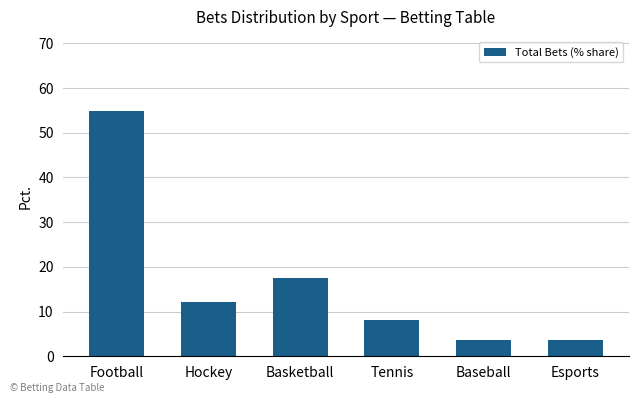

The value at Baseball is 1.2. True or false?

False